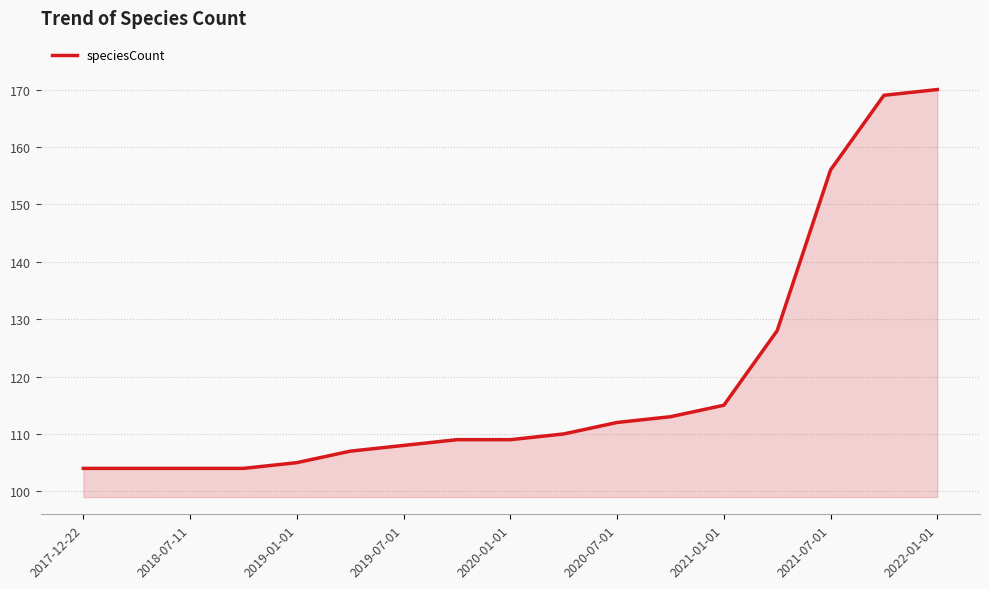

What is the smallest value displayed?

104